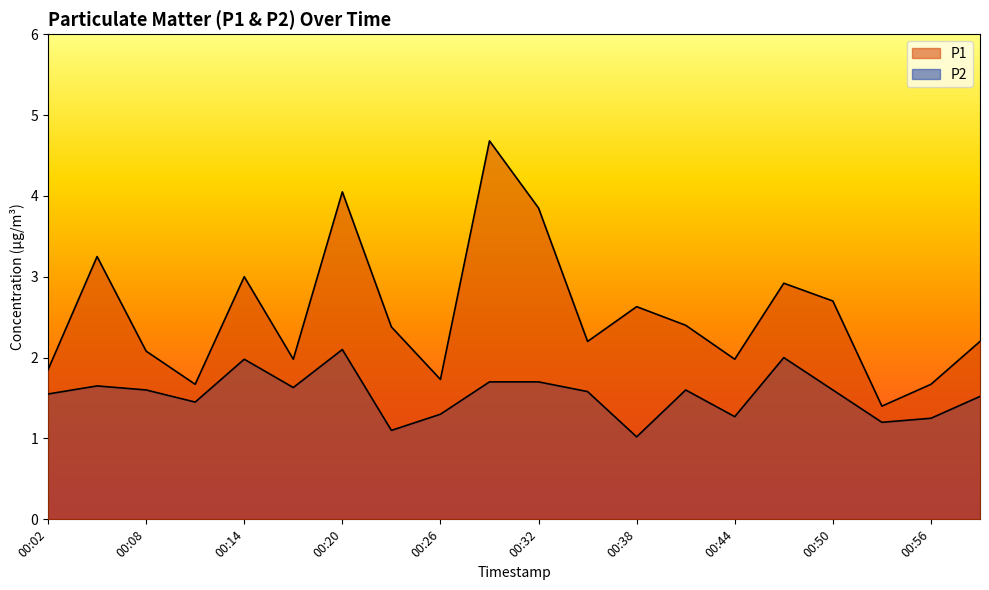

What is the difference between the second highest and second lowest values in the P1 series?

2.4